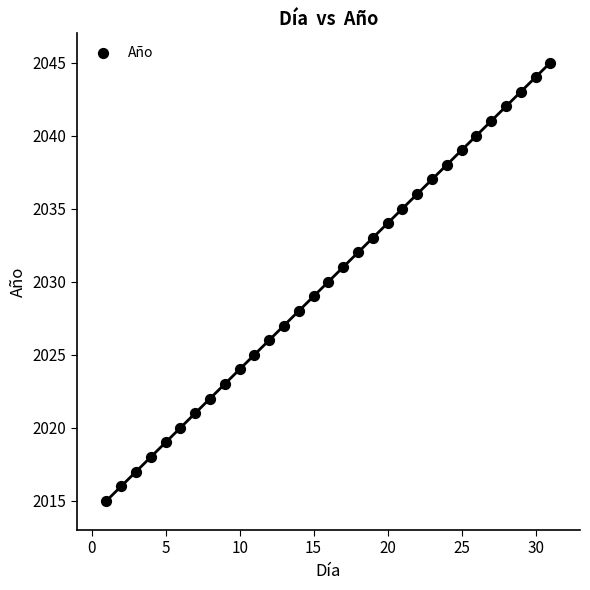

What is the range of X values (max minus min)?

30